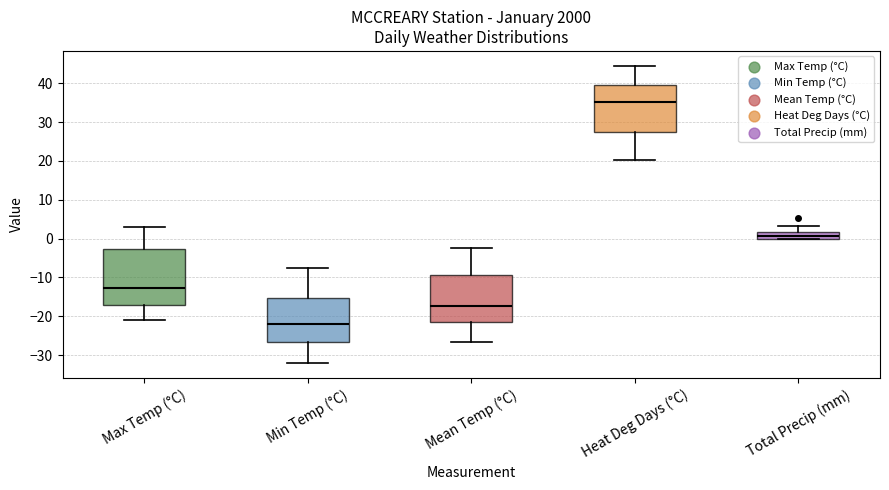

Reading left to right, transcribe this box plot: for each box, give where its median line is, the range the box spans, and where its two whiskers end, as read against the y-axis. The values are not printed on the chart, so give them approximately, as read against the axis.

Max Temp (°C): median -13, box -17 to -3, whiskers -21 to 3
Min Temp (°C): median -22, box -27 to -15, whiskers -32 to -8
Mean Temp (°C): median -17, box -22 to -9, whiskers -26 to -2
Heat Deg Days (°C): median 35, box 27 to 40, whiskers 20 to 45
Total Precip (mm): median 1, box 0 to 2, whiskers 0 to 3